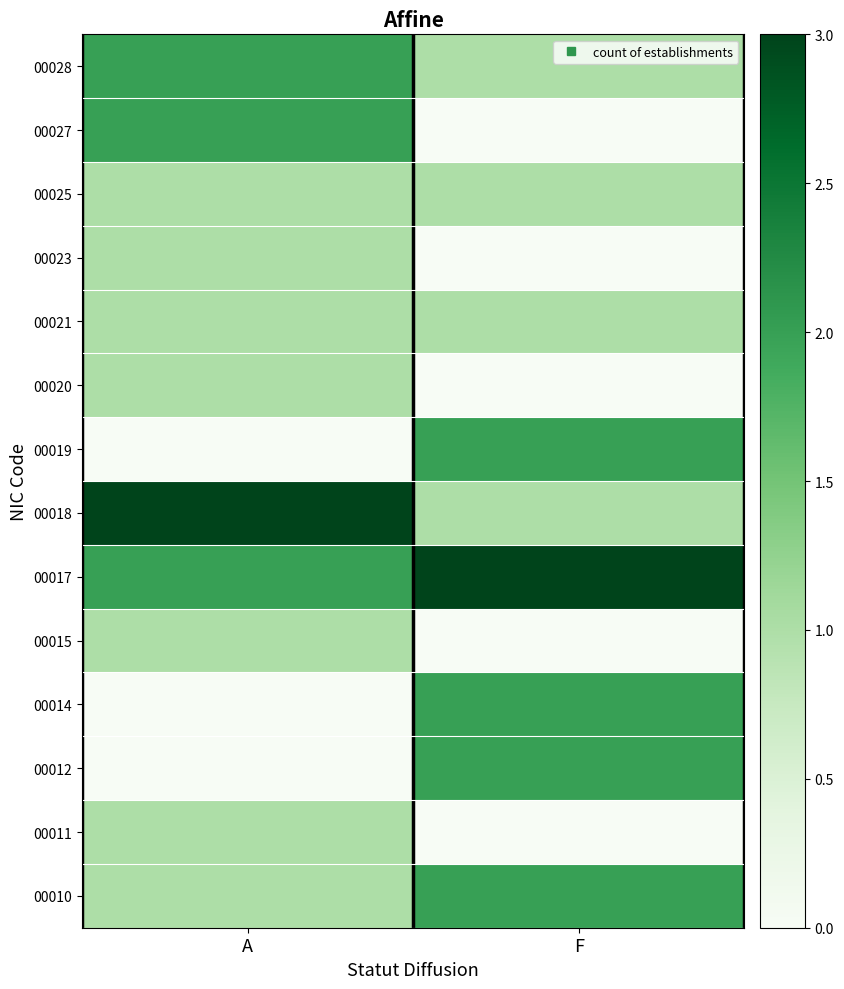

Which label corresponds to the largest value in the chart?

F